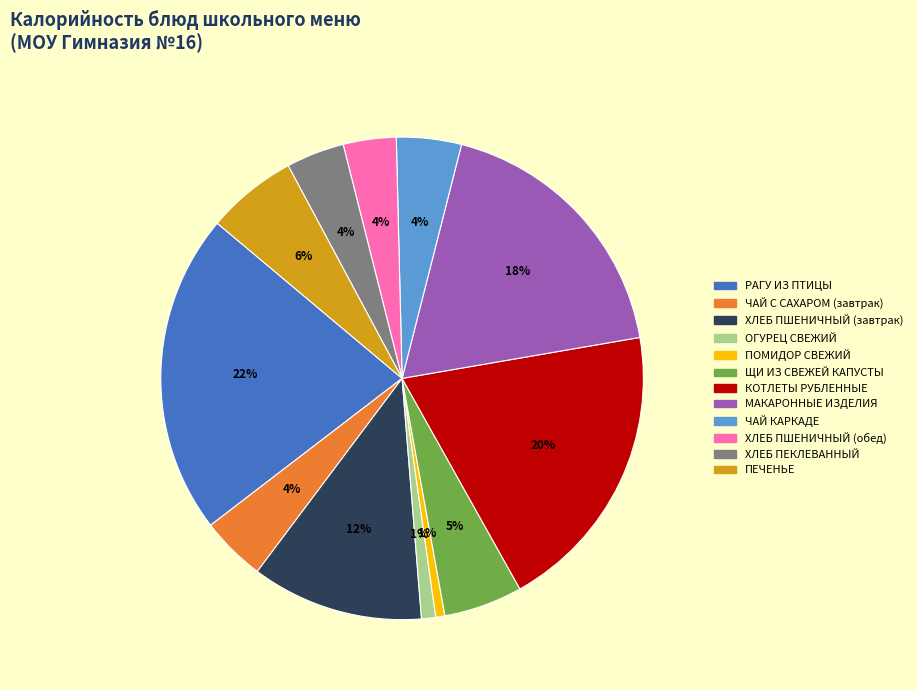

Is the sum of ХЛЕБ ПШЕНИЧНЫЙ (завтрак) and ХЛЕБ ПЕКЛЕВАННЫЙ greater than half?

No